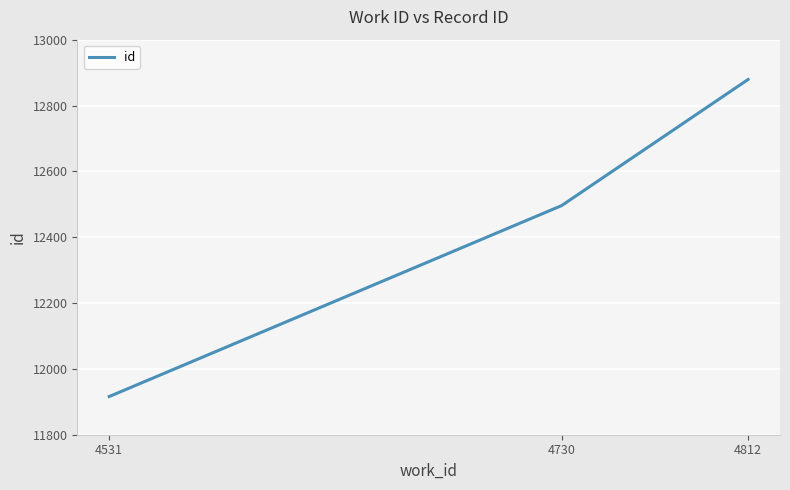

Does the chart have visible grid lines?

Yes